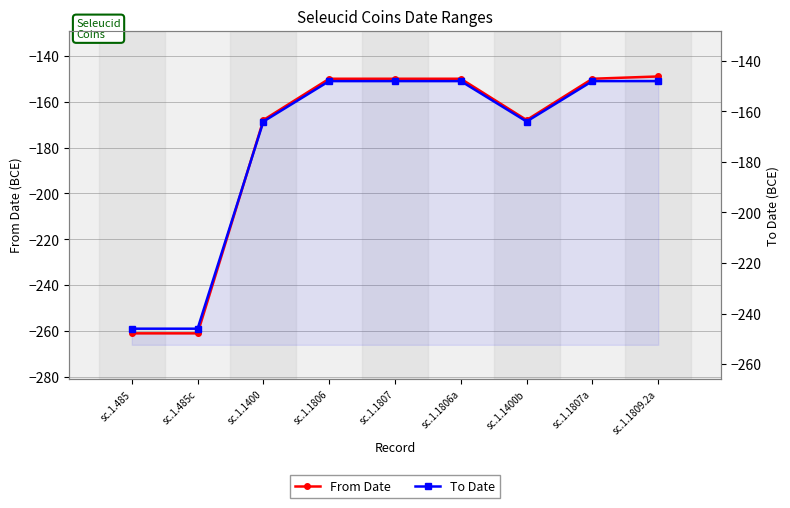

What is the spread (max minus min) of values at sc.1.1806a?

2